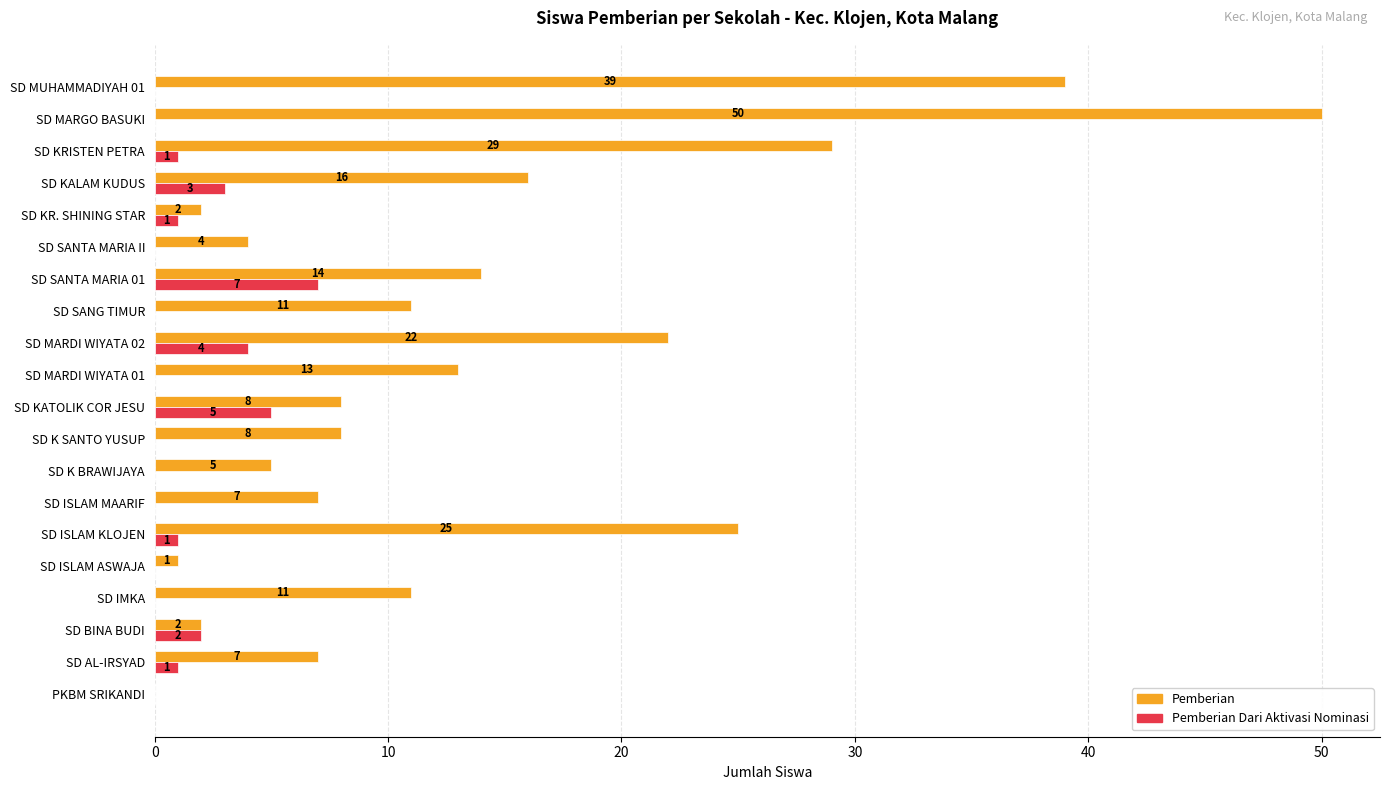

How many distinct data groups are displayed?

2